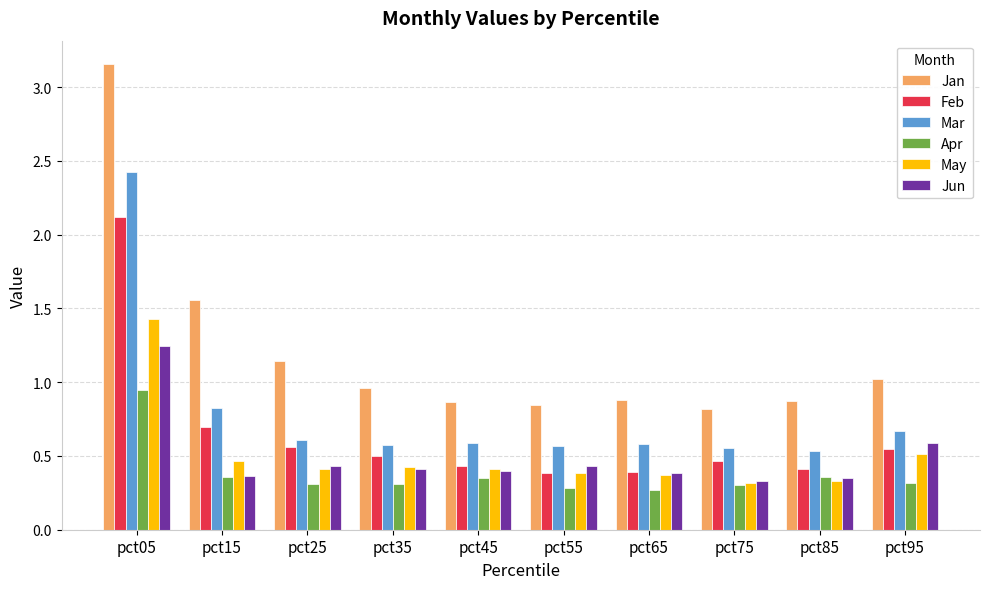

Is it true that May equals 0.5 at pct95?

True